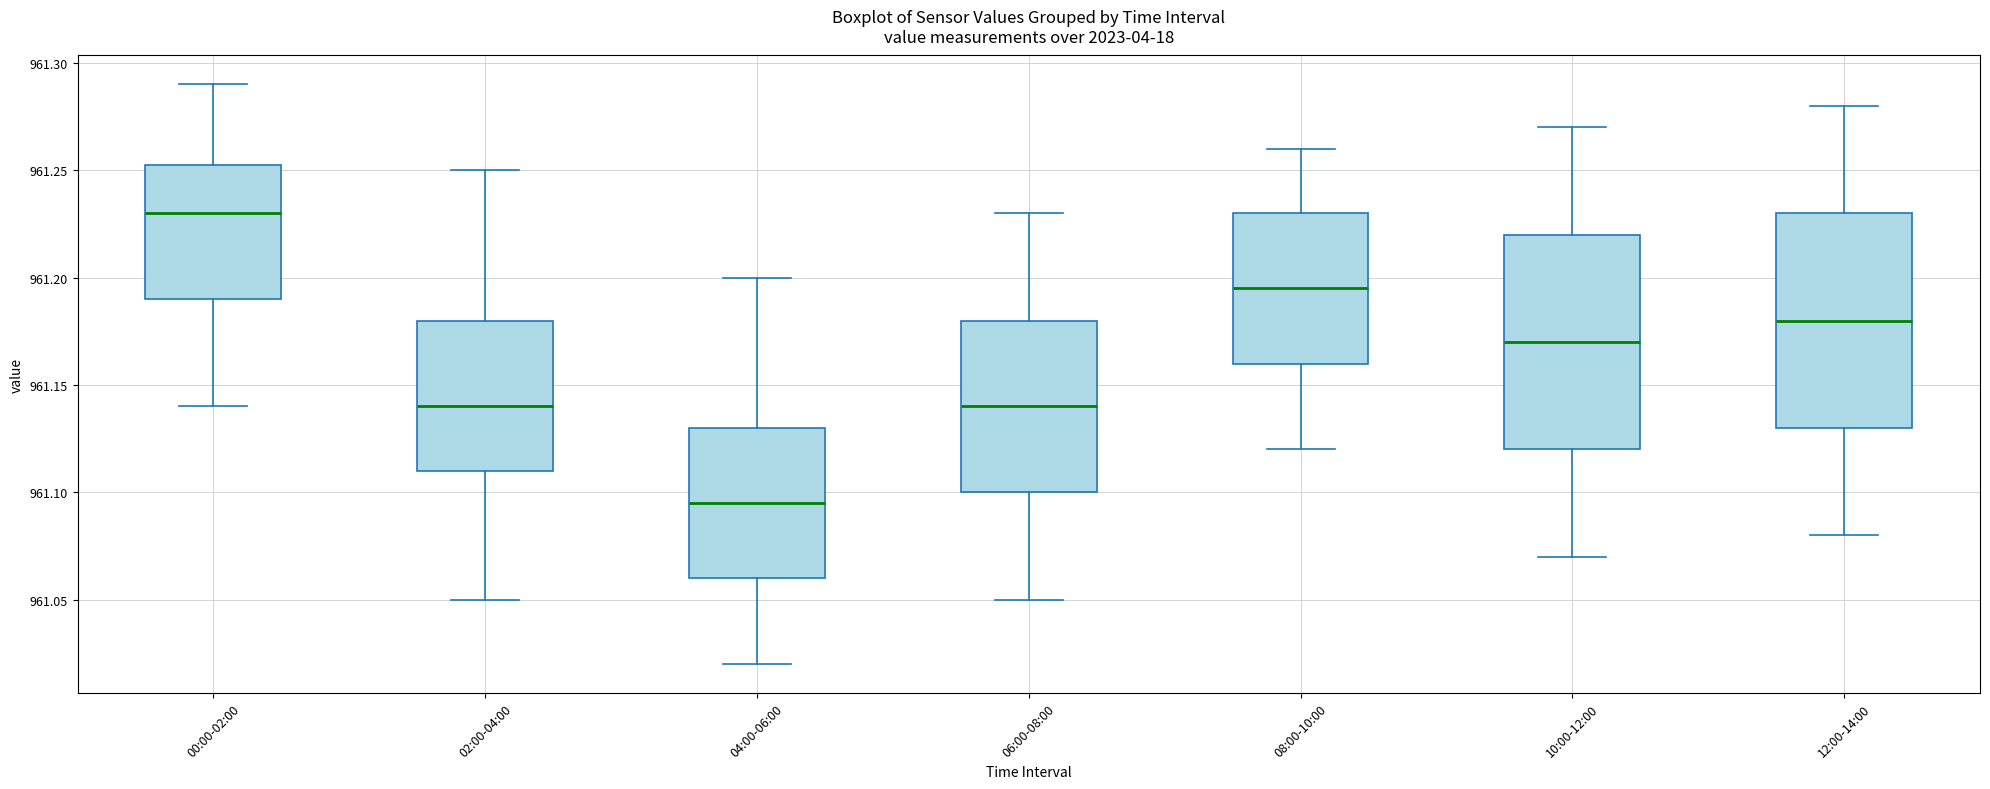

Which box has the lowest median line?

04:00-06:00